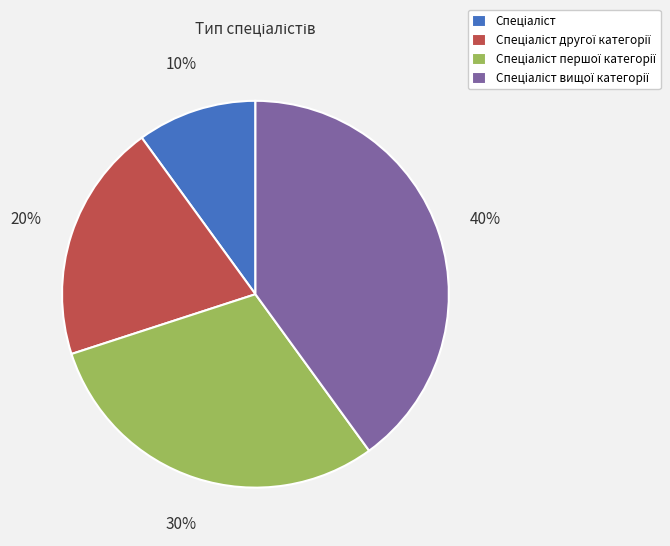

Is there a majority slice in this chart?

No